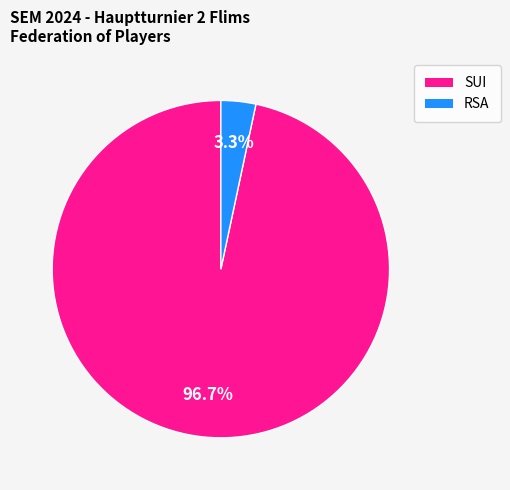

Does any single category account for the majority?

Yes